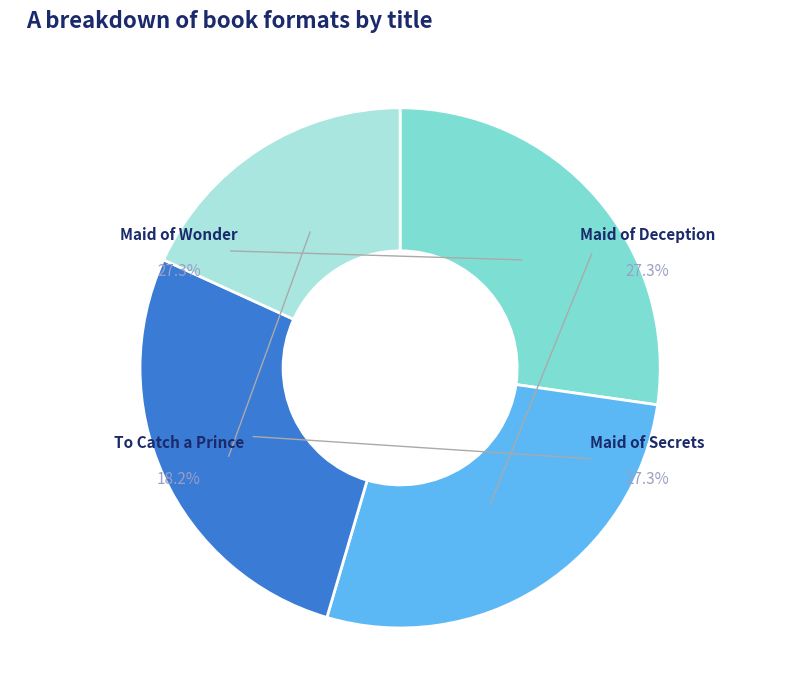

What is the largest slice in the pie chart?

Maid of Wonder